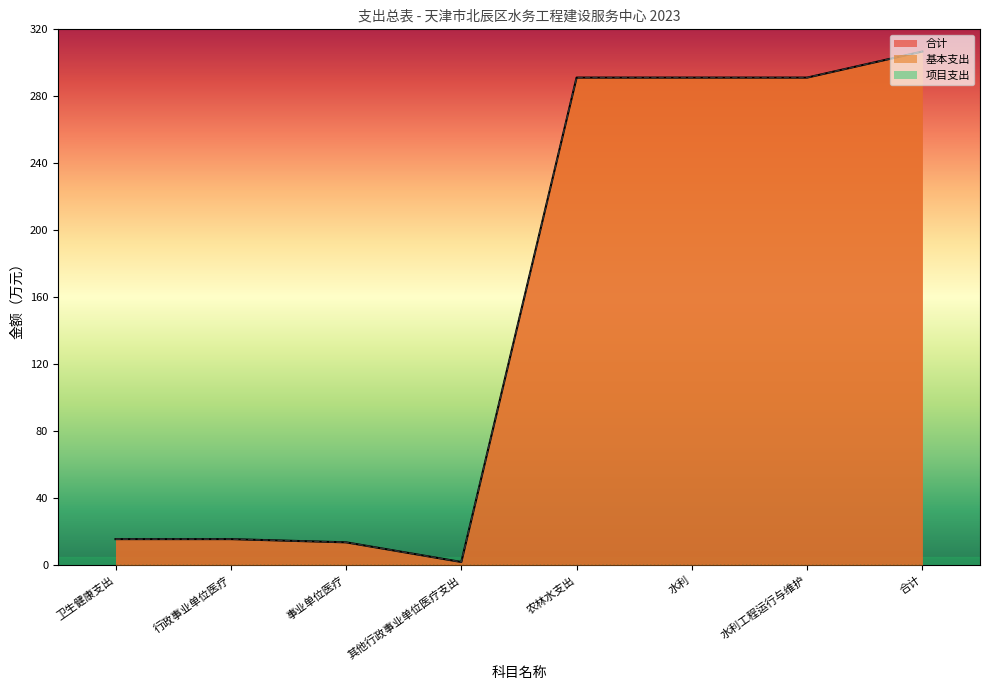

Is it true that 基本支出 equals 489.3 at 合计?

False